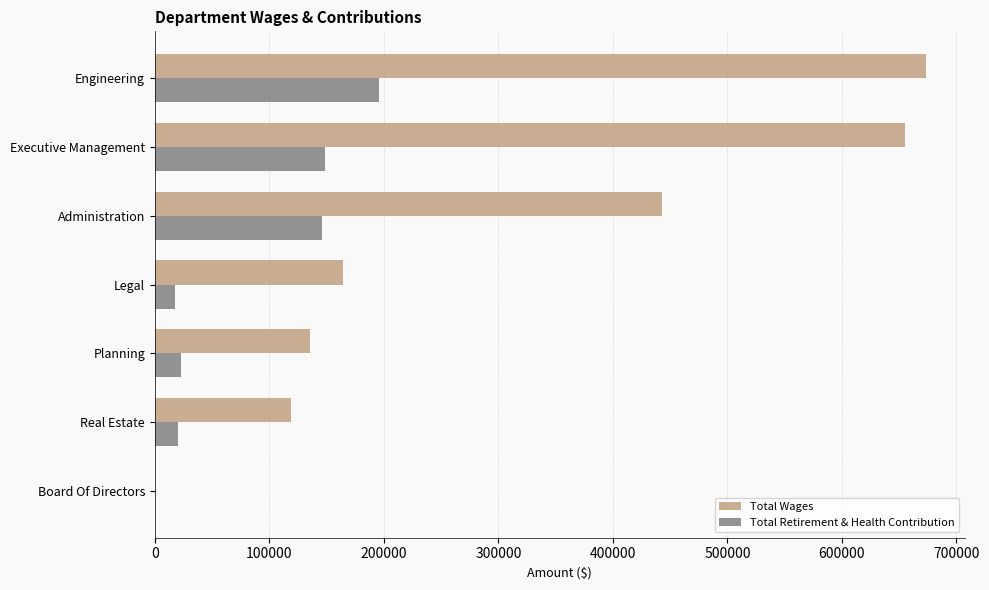

The value of Total Wages at Planning is 238316. True or false?

False